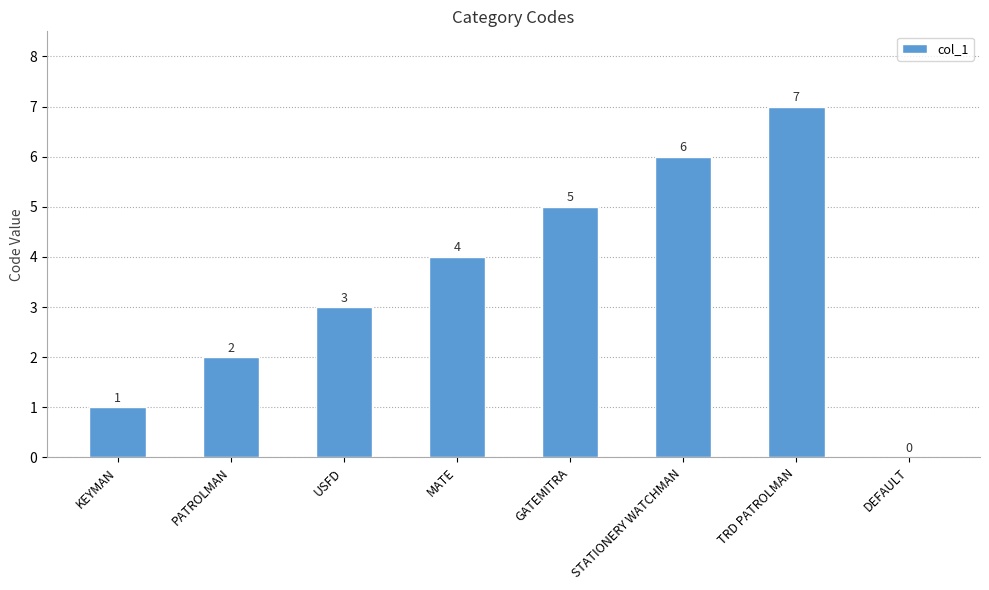

How many values are between 2 and 6?

5